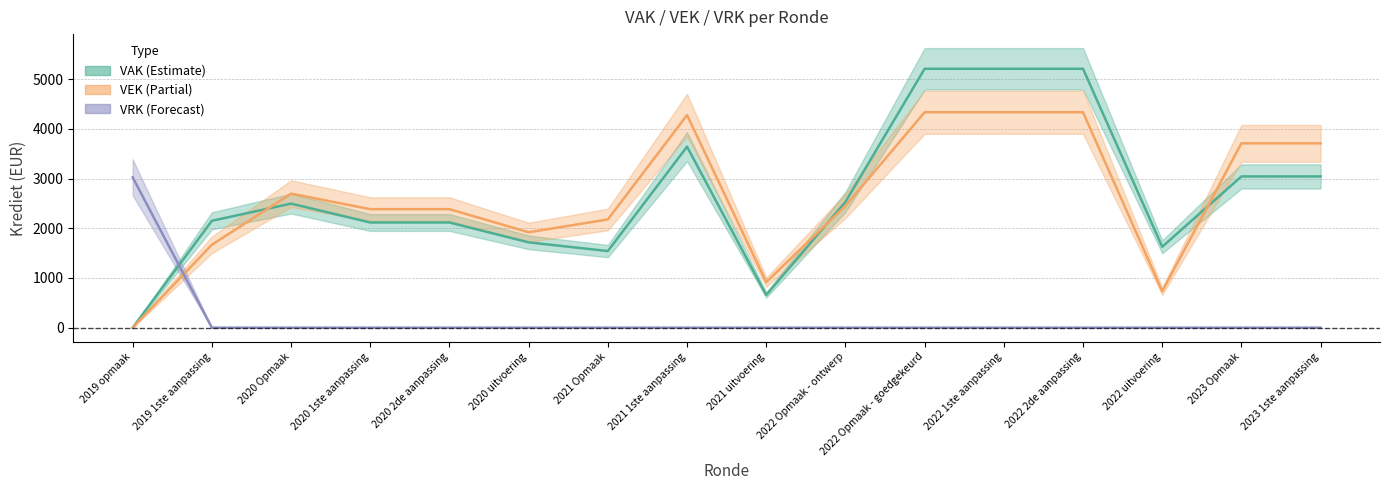

Reading left to right, list all the values displayed in this chart.

VAK: 2019 opmaak=0	2019 1ste aanpassing=2151	2020 Opmaak=2497	2020 1ste aanpassing=2117	2020 2de aanpassing=2117	2020 uitvoering=1717	2021 Opmaak=1542	2021 1ste aanpassing=3642	2021 uitvoering=658	2022 Opmaak - ontwerp=2531	2022 Opmaak - goedgekeurd=5210	2022 1ste aanpassing=5210	2022 2de aanpassing=5210	2022 uitvoering=1628	2023 Opmaak=3044	2023 1ste aanpassing=3044
VEK: 2019 opmaak=0	2019 1ste aanpassing=1669	2020 Opmaak=2697	2020 1ste aanpassing=2385	2020 2de aanpassing=2385	2020 uitvoering=1920	2021 Opmaak=2178	2021 1ste aanpassing=4278	2021 uitvoering=917	2022 Opmaak - ontwerp=2451	2022 Opmaak - goedgekeurd=4336	2022 1ste aanpassing=4336	2022 2de aanpassing=4336	2022 uitvoering=734	2023 Opmaak=3710	2023 1ste aanpassing=3710
VRK: 2019 opmaak=3025	2019 1ste aanpassing=0	2020 Opmaak=0	2020 1ste aanpassing=0	2020 2de aanpassing=0	2020 uitvoering=0	2021 Opmaak=0	2021 1ste aanpassing=0	2021 uitvoering=0	2022 Opmaak - ontwerp=0	2022 Opmaak - goedgekeurd=0	2022 1ste aanpassing=0	2022 2de aanpassing=0	2022 uitvoering=0	2023 Opmaak=0	2023 1ste aanpassing=0